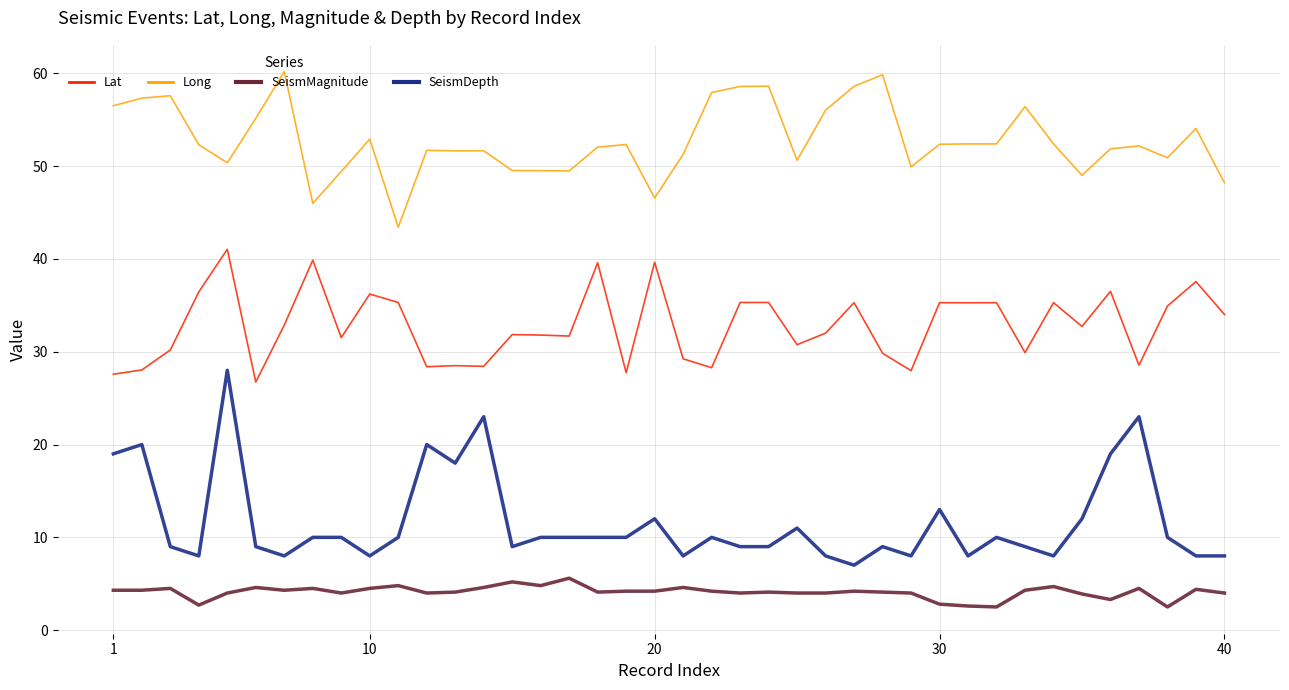

Which series has the widest spread of values?

SeismDepth